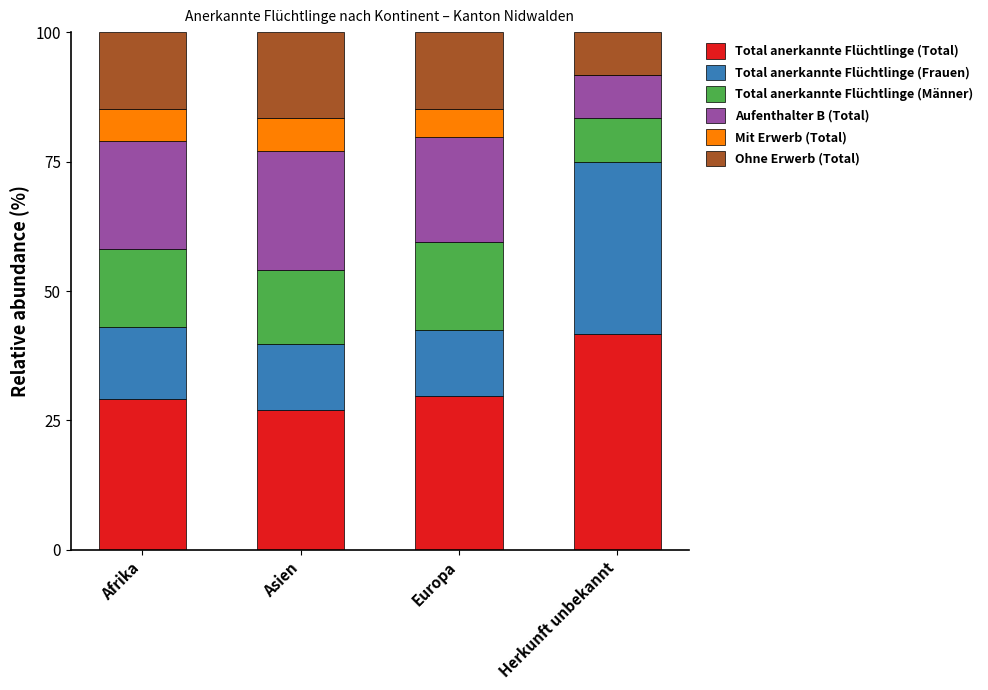

Are the bars horizontal?

No